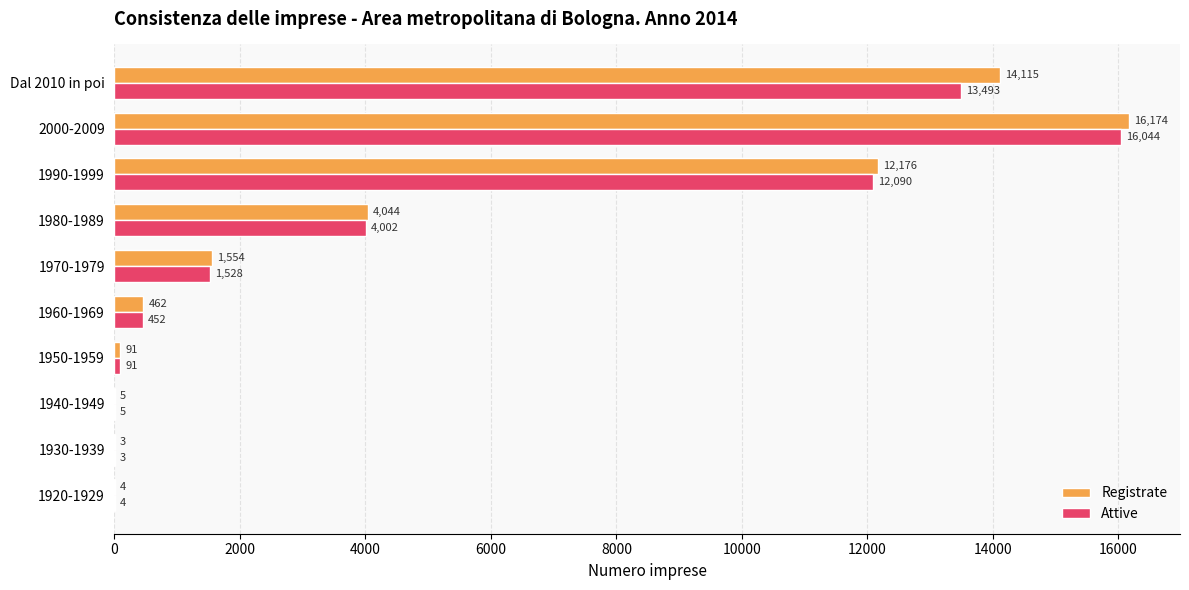

Is the value of Registrate at 1930-1939 greater than the value of Attive at 1920-1929?

No